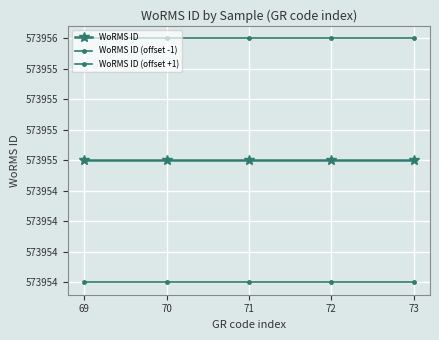

True or false: WoRMS ID has more than 1 interior local peaks.

False